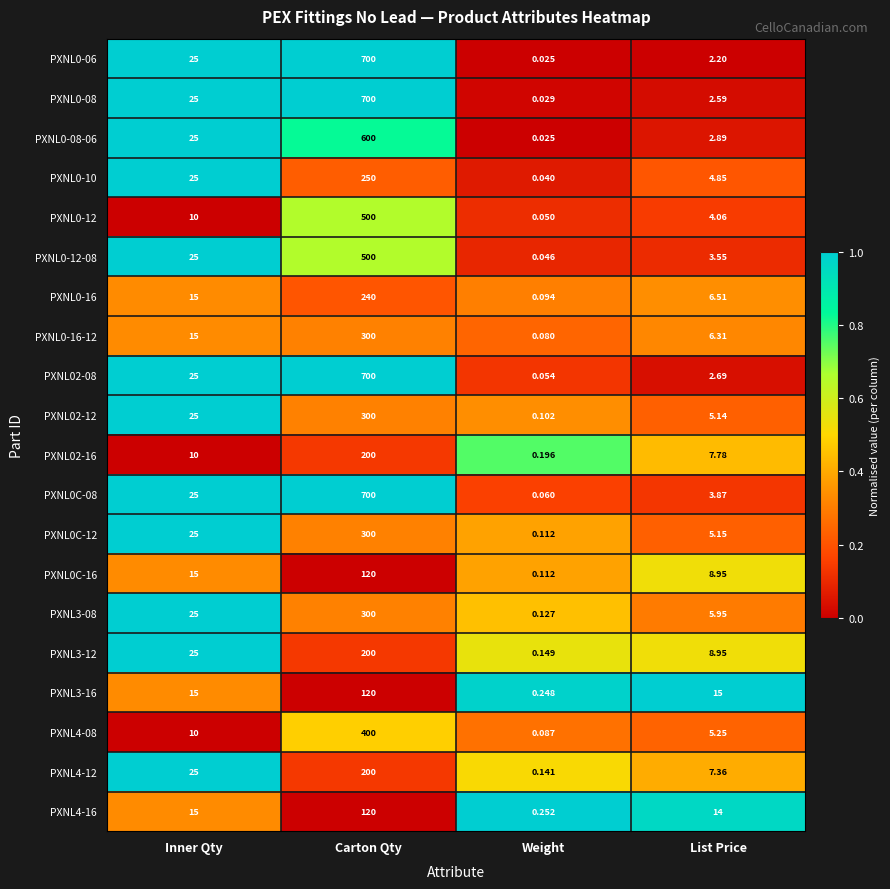

Rank the categories by PXNL4-08 value from lowest to highest.

Weight, List Price, Inner Qty, Carton Qty